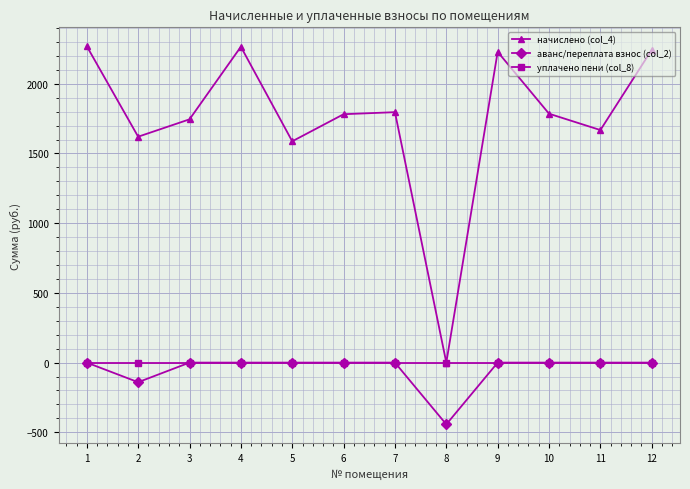

Which series has the largest total across all categories?

начислено (col_4)